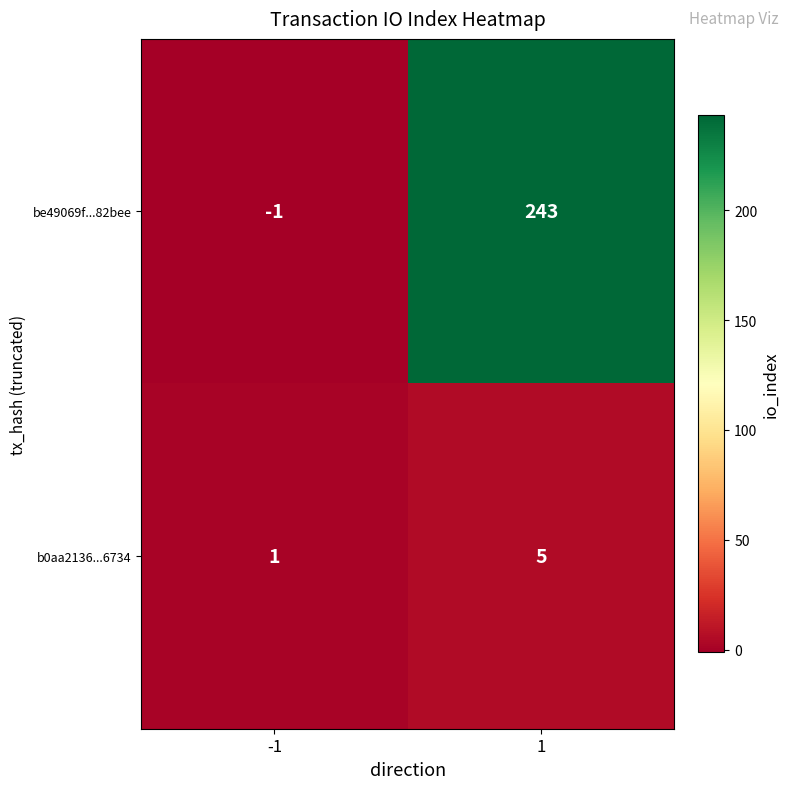

Which label corresponds to the largest value in the chart?

1